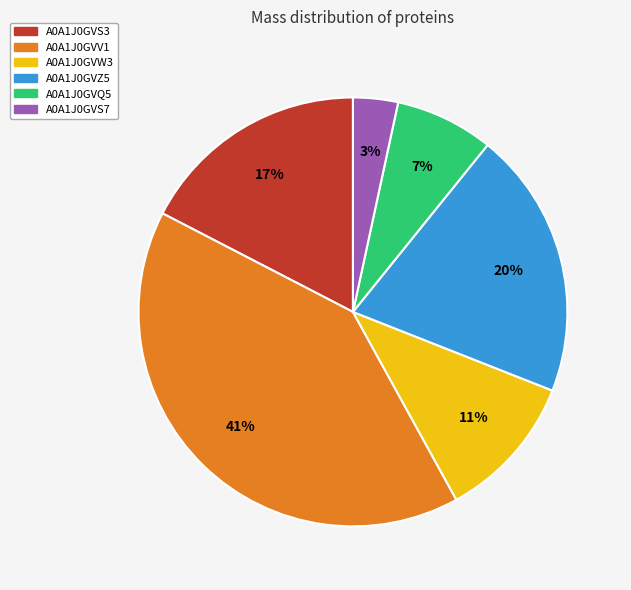

Is there any slice that represents more than half of the pie?

No